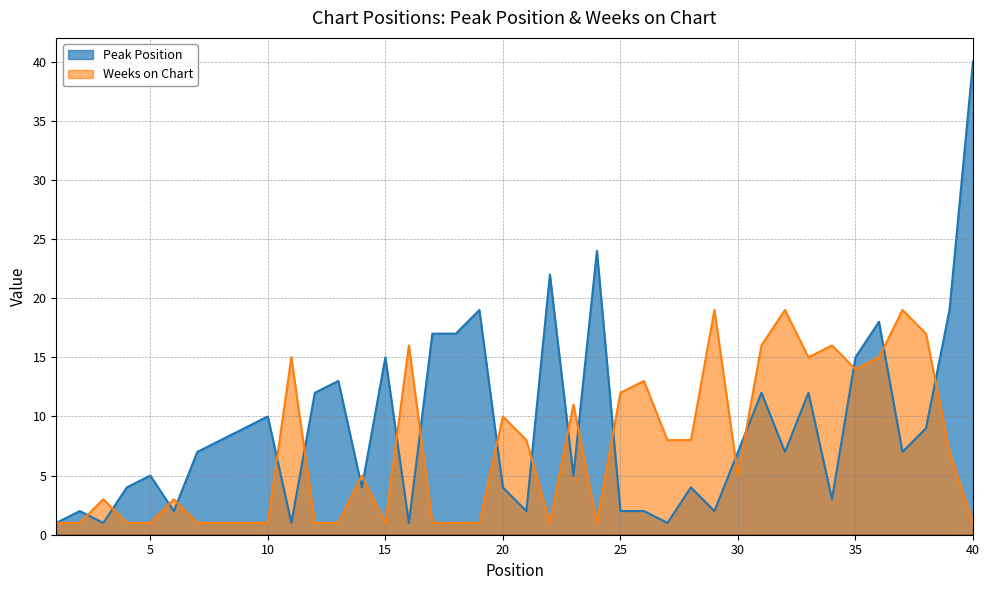

Reading left to right, extract all data points from this chart.

Peak Position: 1=1	2=2	3=1	4=4	5=5	6=2	7=7	8=8	9=9	10=10	11=1	12=12	13=13	14=4	15=15	16=1	17=17	18=17	19=19	20=4	21=2	22=22	23=5	24=24	25=2	26=2	27=1	28=4	29=2	30=7	31=12	32=7	33=12	34=3	35=15	36=18	37=7	38=9	39=19	40=40
Weeks on Chart: 1=1	2=1	3=3	4=1	5=1	6=3	7=1	8=1	9=1	10=1	11=15	12=1	13=1	14=5	15=1	16=16	17=1	18=1	19=1	20=10	21=8	22=1	23=11	24=1	25=12	26=13	27=8	28=8	29=19	30=5	31=16	32=19	33=15	34=16	35=14	36=15	37=19	38=17	39=7	40=1